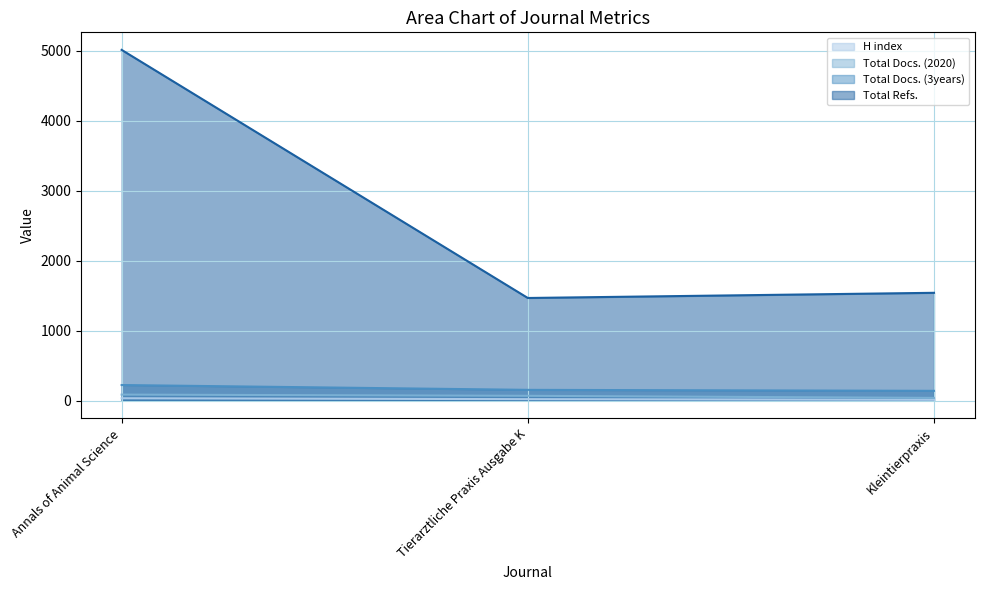

What is the sum of all Total Docs. (2020) values?

200